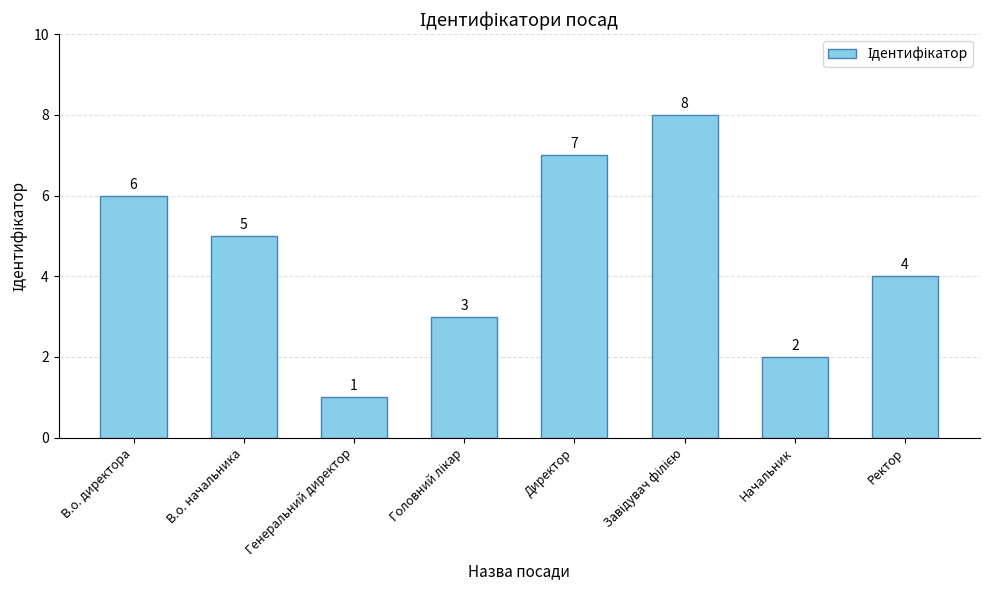

Does the chart contain stacked bars?

No